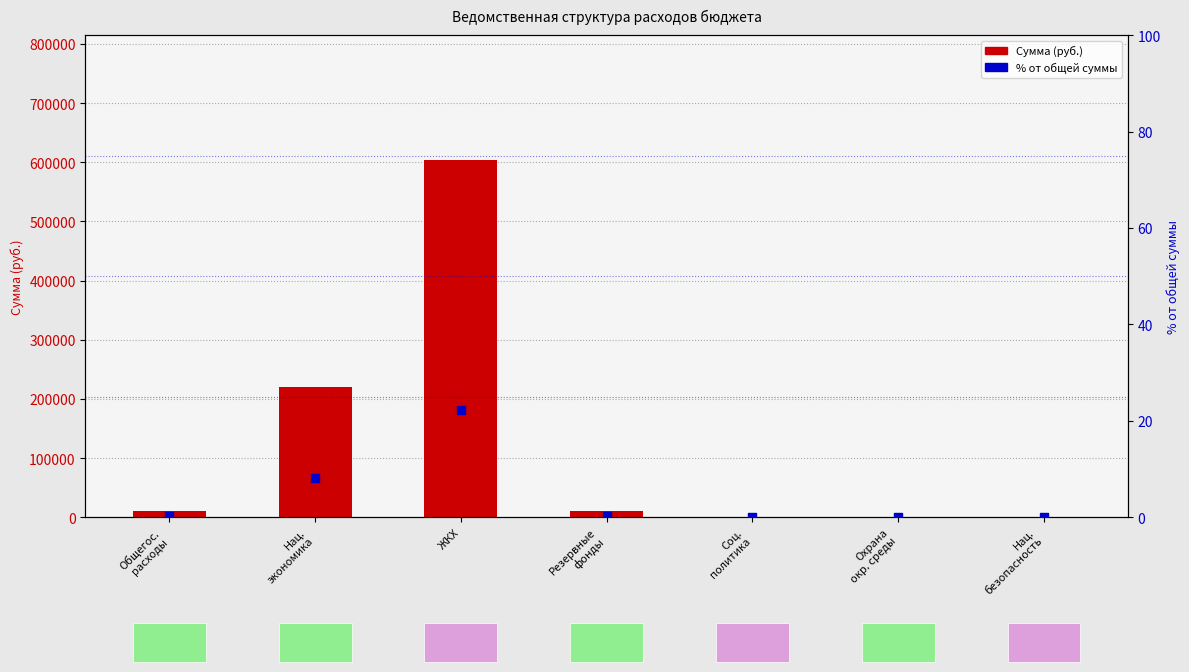

At which category is the sum across all series the highest?

ЖКХ